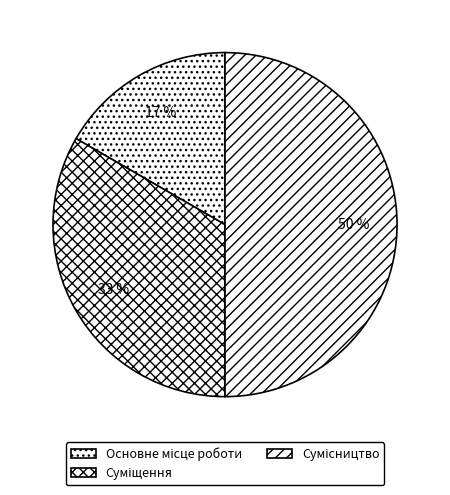

How many segments does this pie chart have?

3